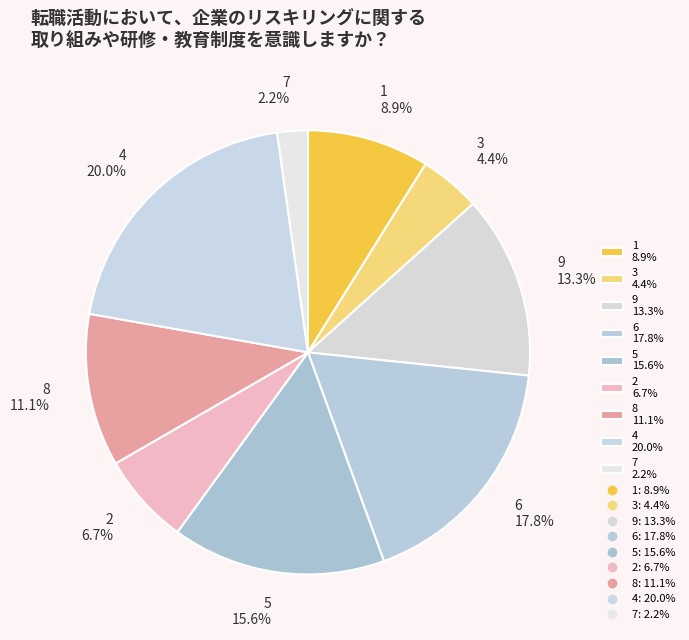

To the nearest percent, what is the difference between the 9 and 7 slice percentages?

11%